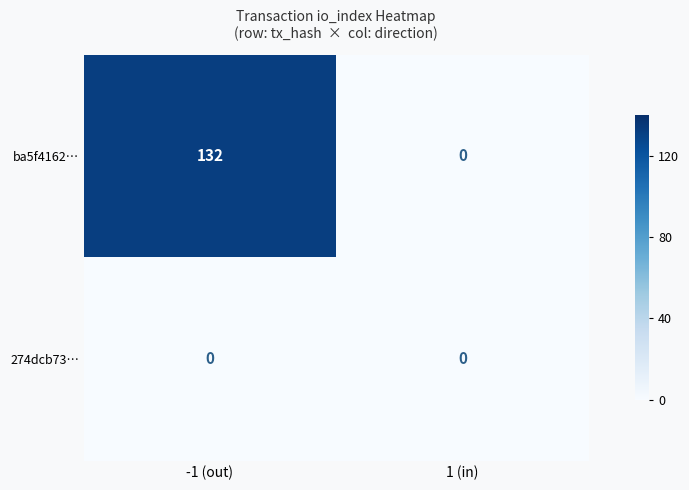

The value of ba5f4162… at 1 (in) is -75. True or false?

False